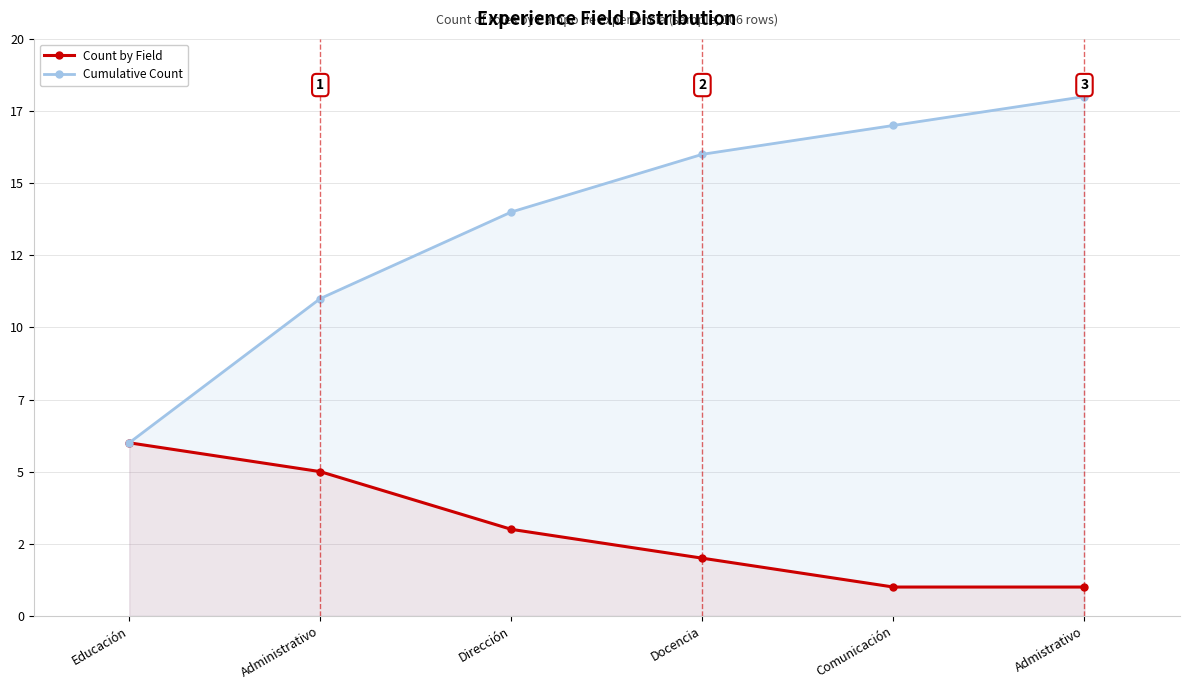

True or false: Count by Field and Cumulative Count cross at least once.

False